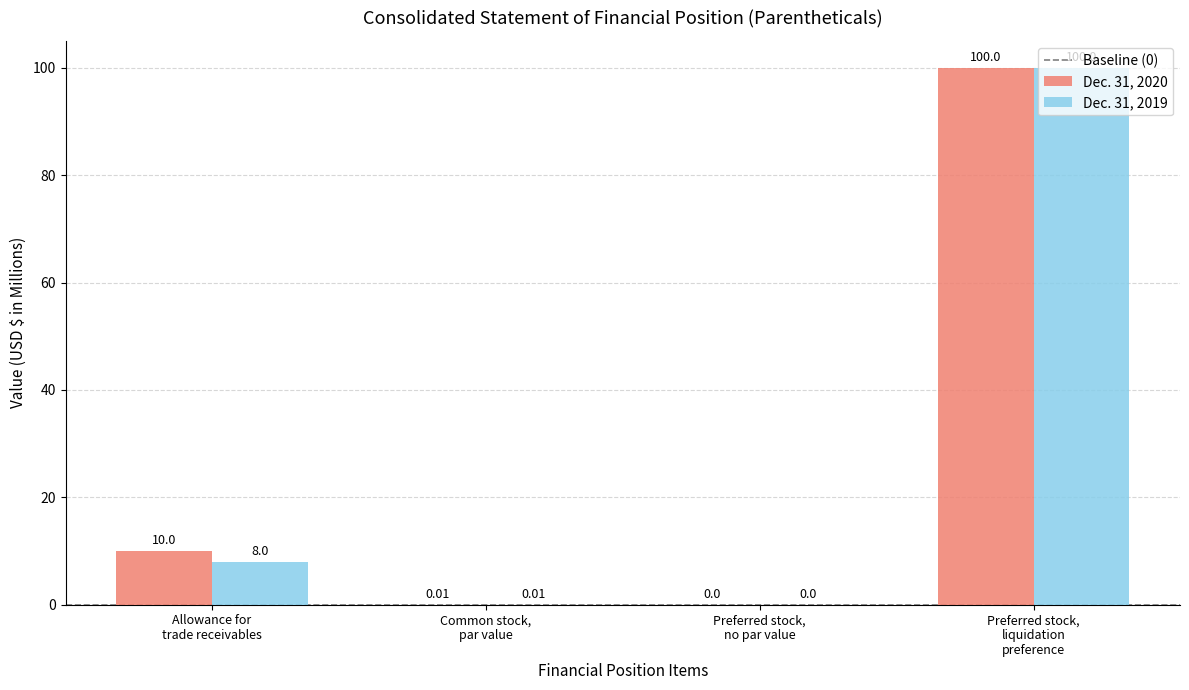

Count the number of data series in this chart.

2